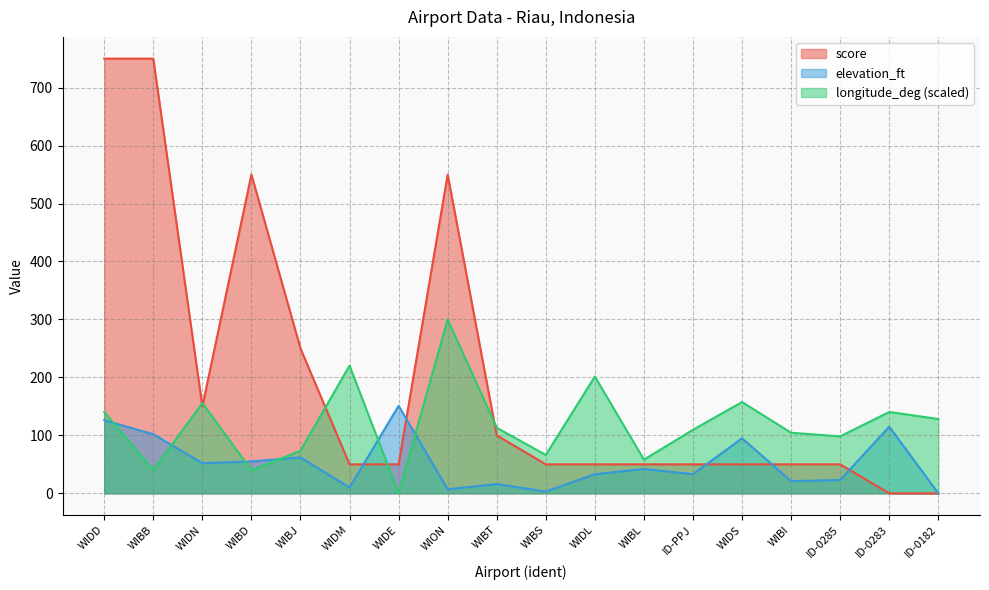

True or false: score has a value of 550.0 at WION.

True